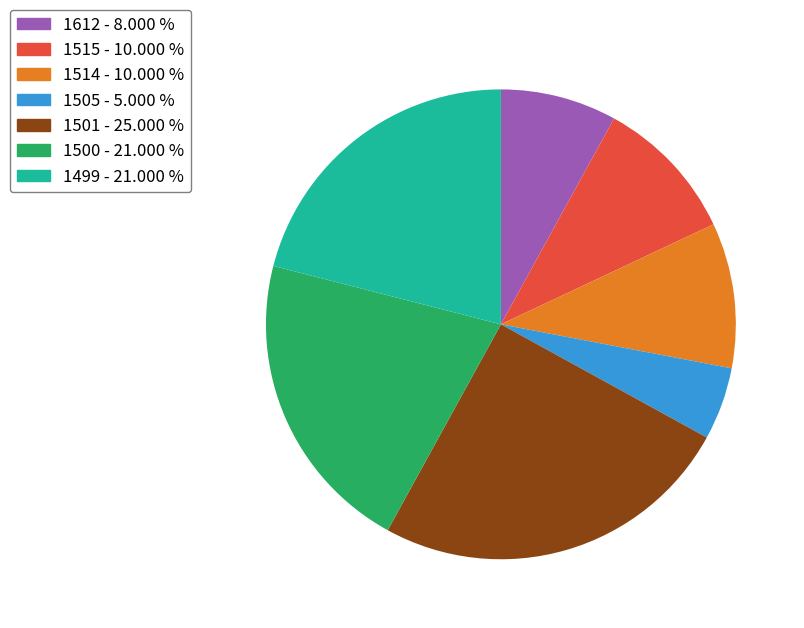

Which has a higher value, 1501 or 1500?

1501